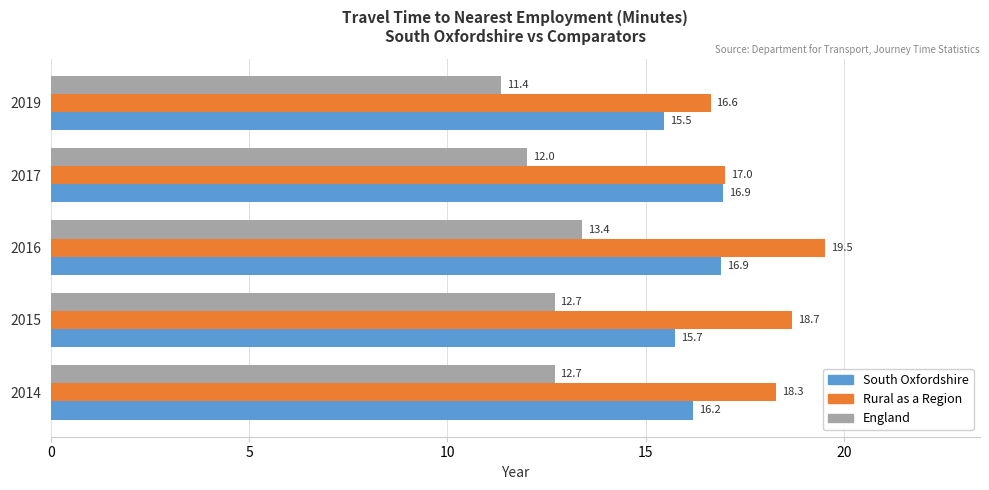

Which series has the largest range (max minus min)?

Rural as a Region